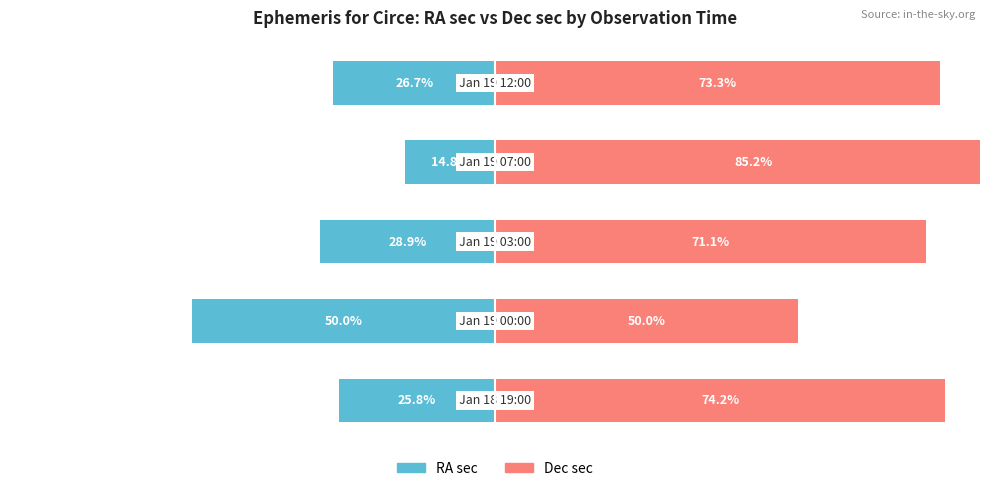

True or false: Dec sec has a value of 73.3 at 0.

True